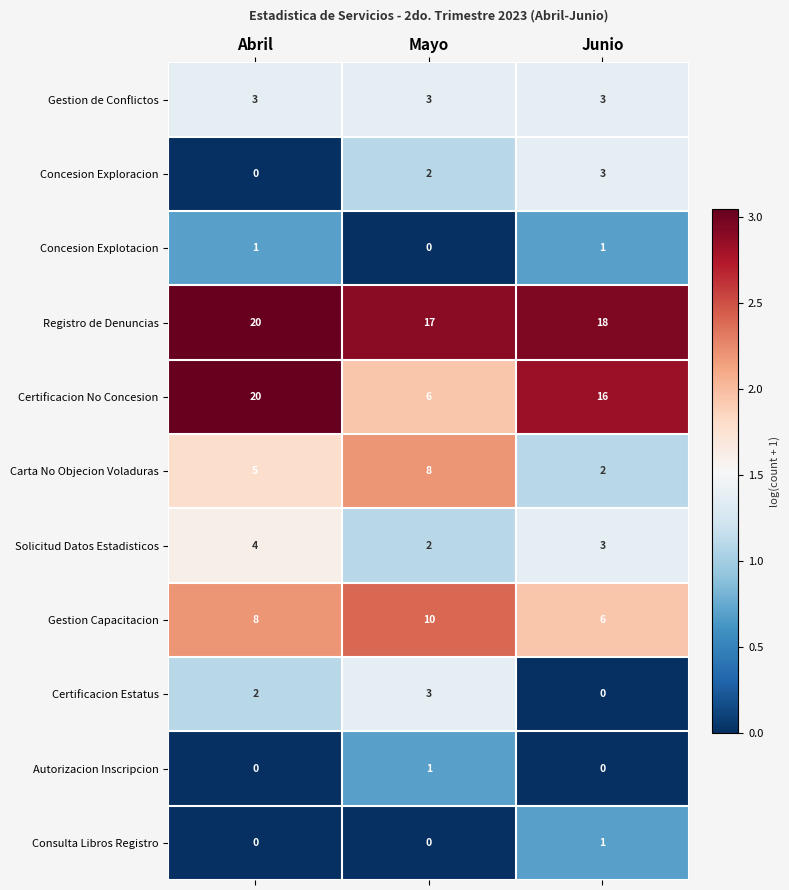

Rank the categories by Concesion Exploracion value from lowest to highest.

Abril, Mayo, Junio